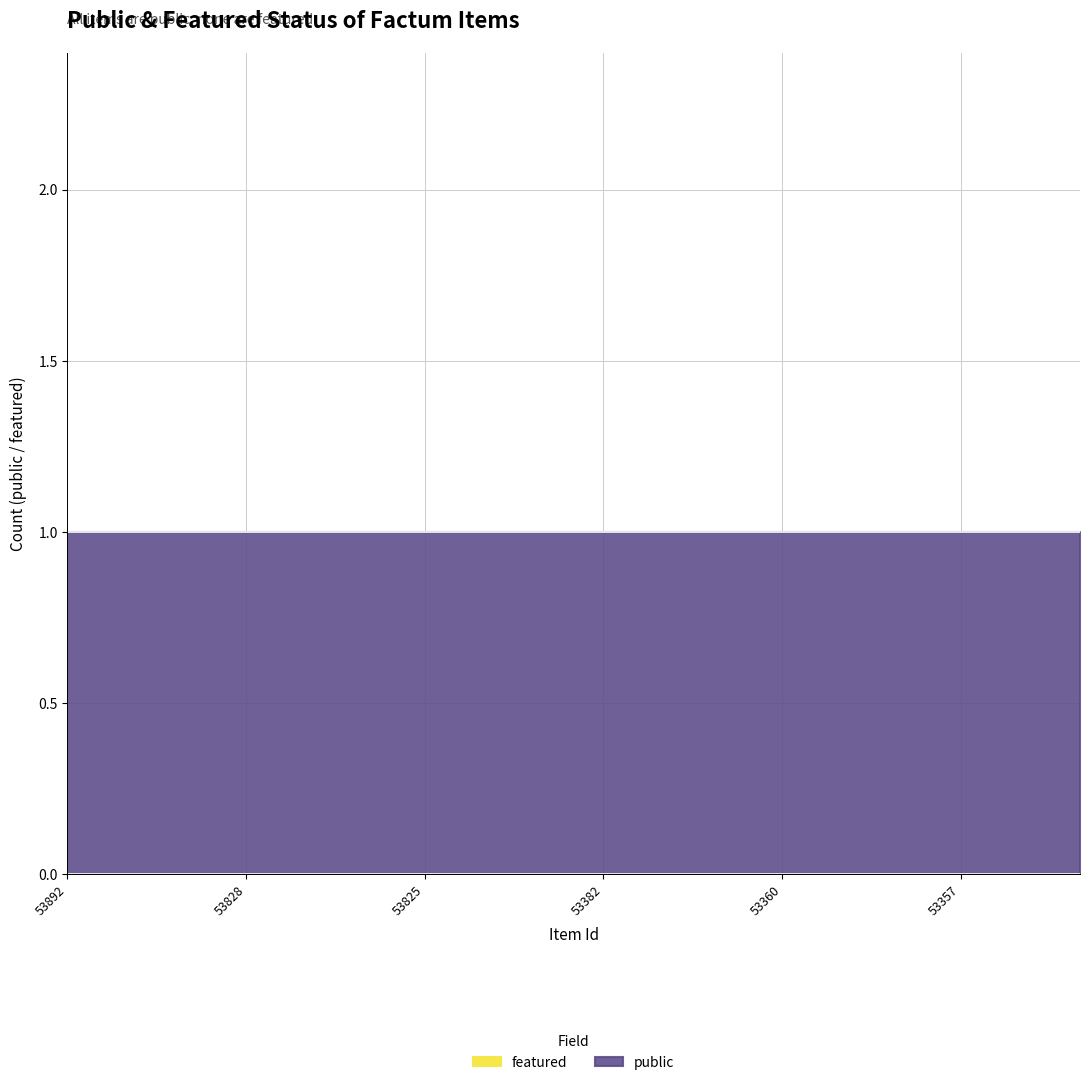

What are all the series names shown in the legend?

public, featured